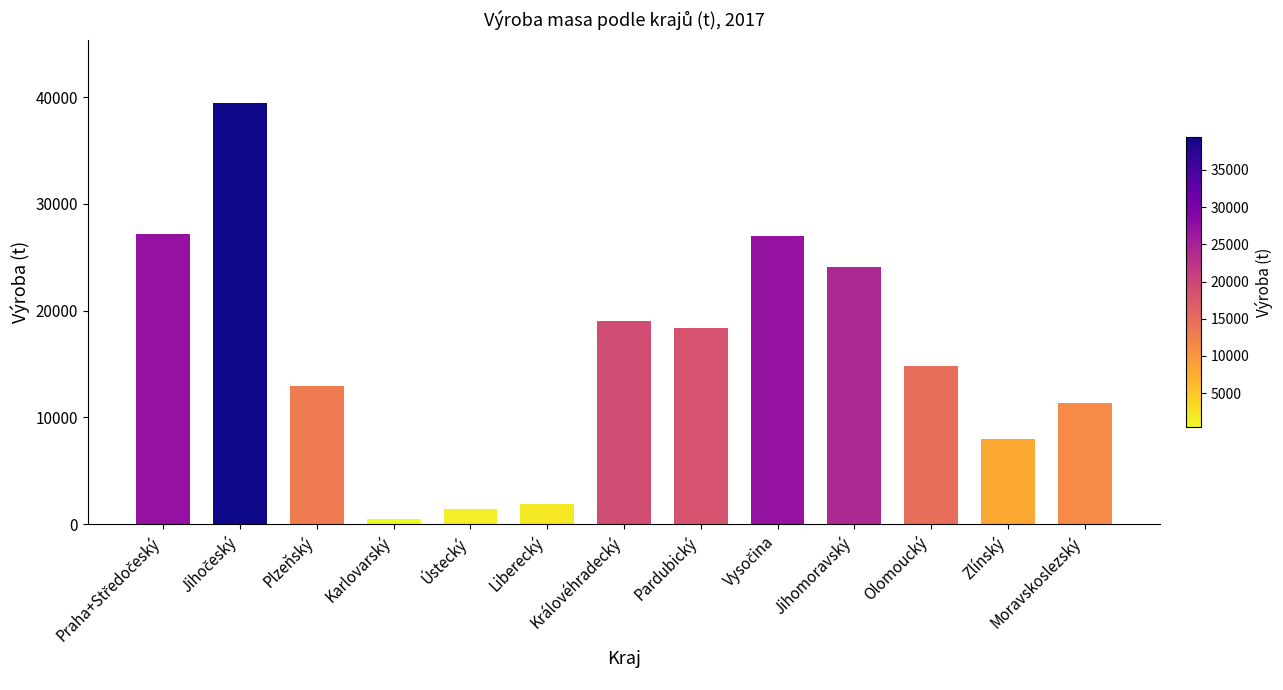

Between Pardubický and Olomoucký, which is larger?

Pardubický